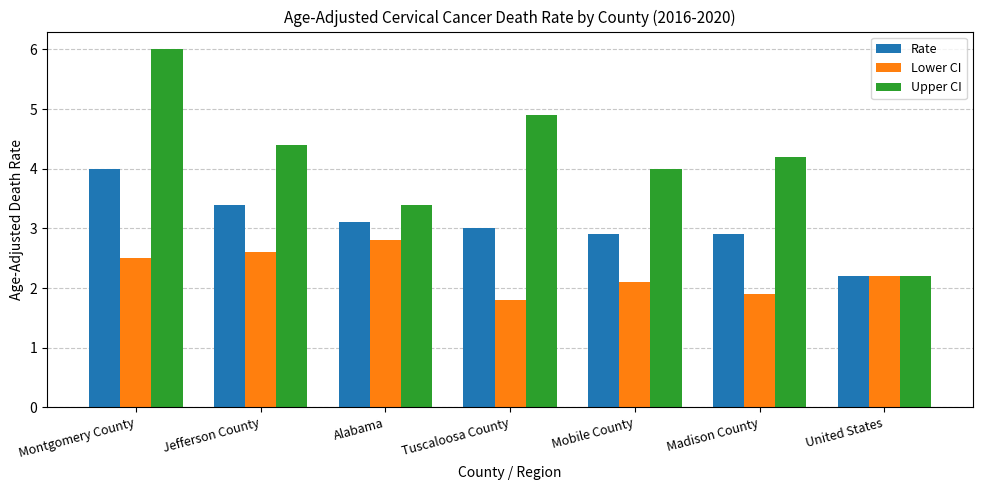

What is the highest value of the Rate series?

4.0